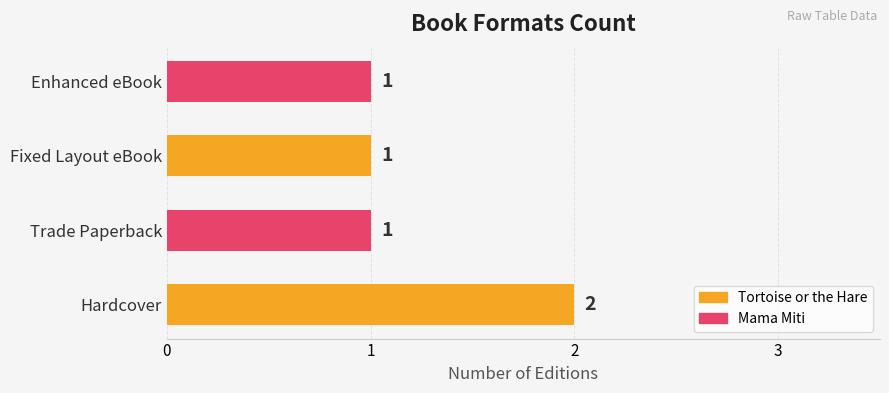

Does the chart contain any negative values?

No